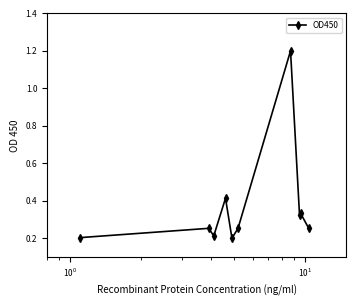

How many lines are shown in the chart?

1